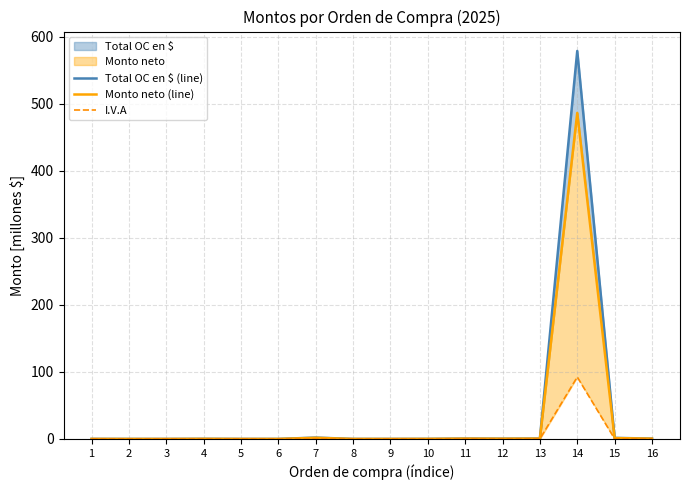

At how many categories does at least one series exceed 397?

1